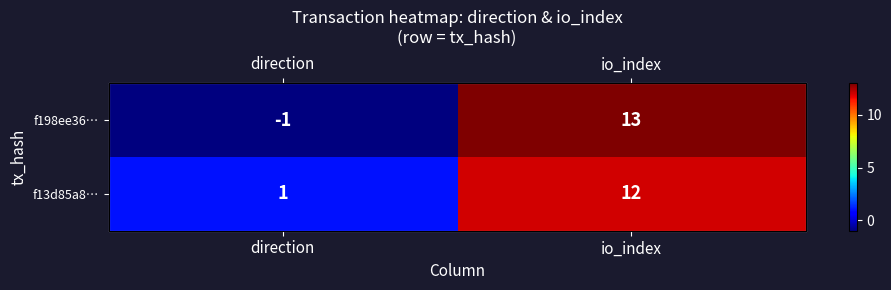

What is the average value of the f13d85a8… series?

6